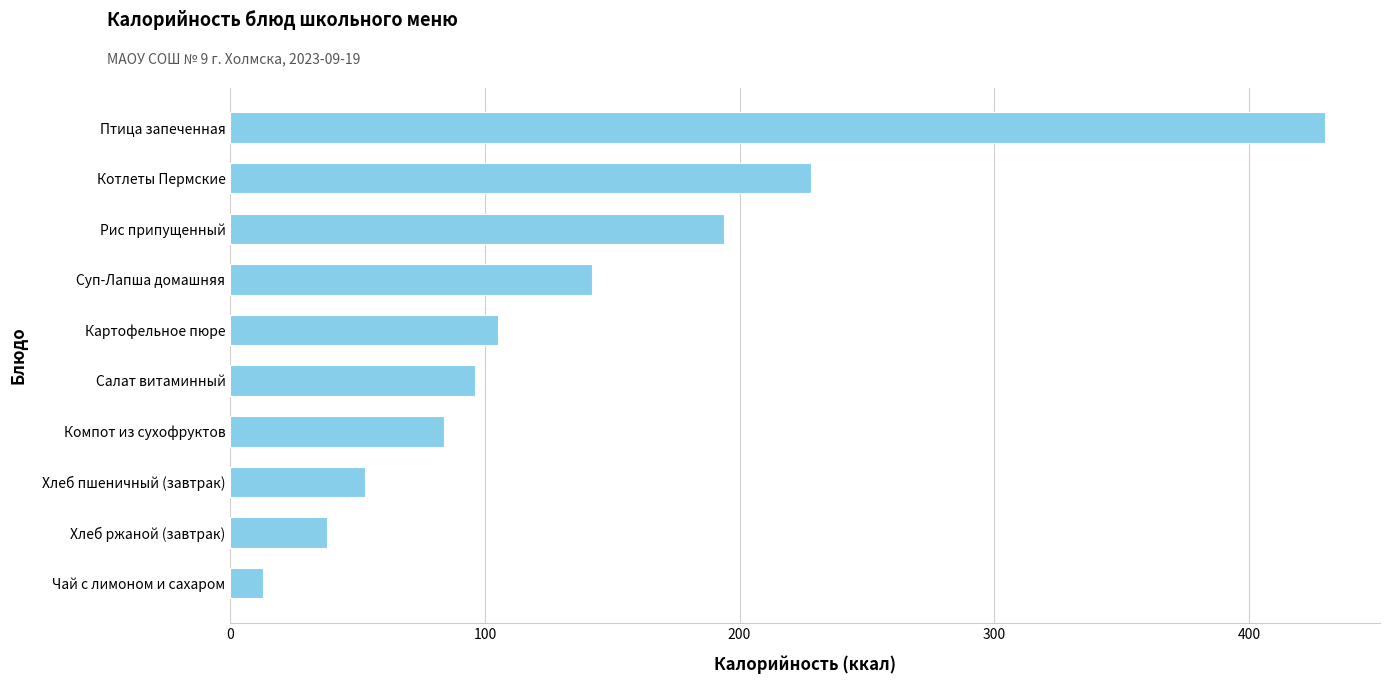

List the labels in order of value, largest first.

Птица запеченная, Котлеты Пермские, Рис припущенный, Суп-Лапша домашняя, Картофельное пюре, Салат витаминный, Компот из сухофруктов, Хлеб пшеничный (завтрак), Хлеб ржаной (завтрак), Чай с лимоном и сахаром